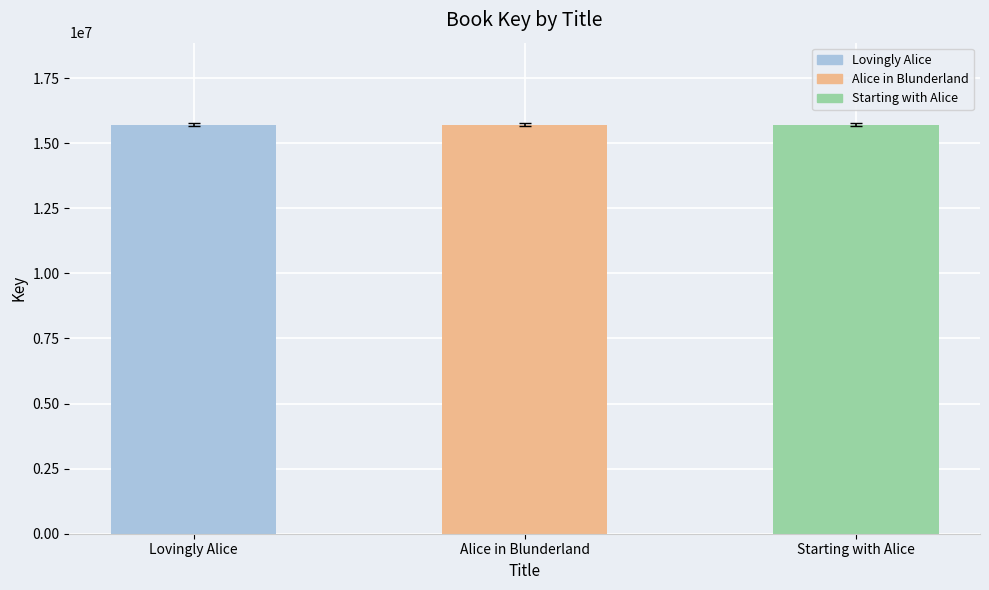

What position from the left is Starting with Alice?

3